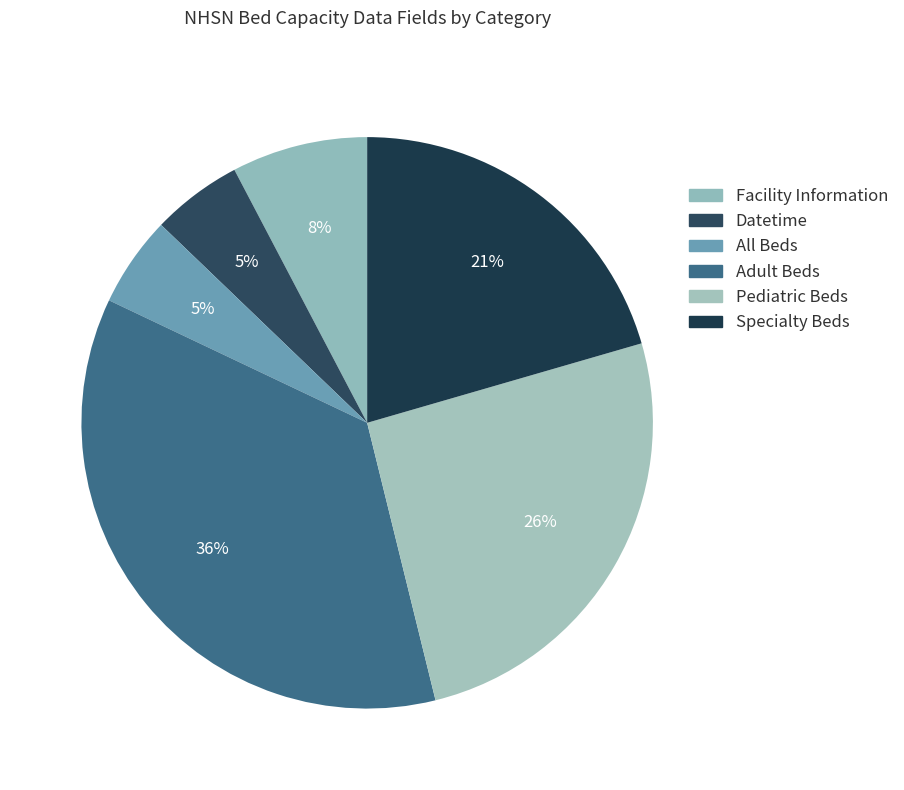

Count the number of slices in the pie.

6